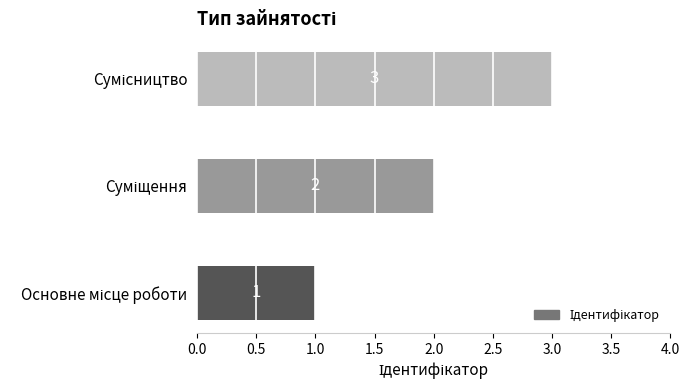

How many values are between 1 and 3?

3